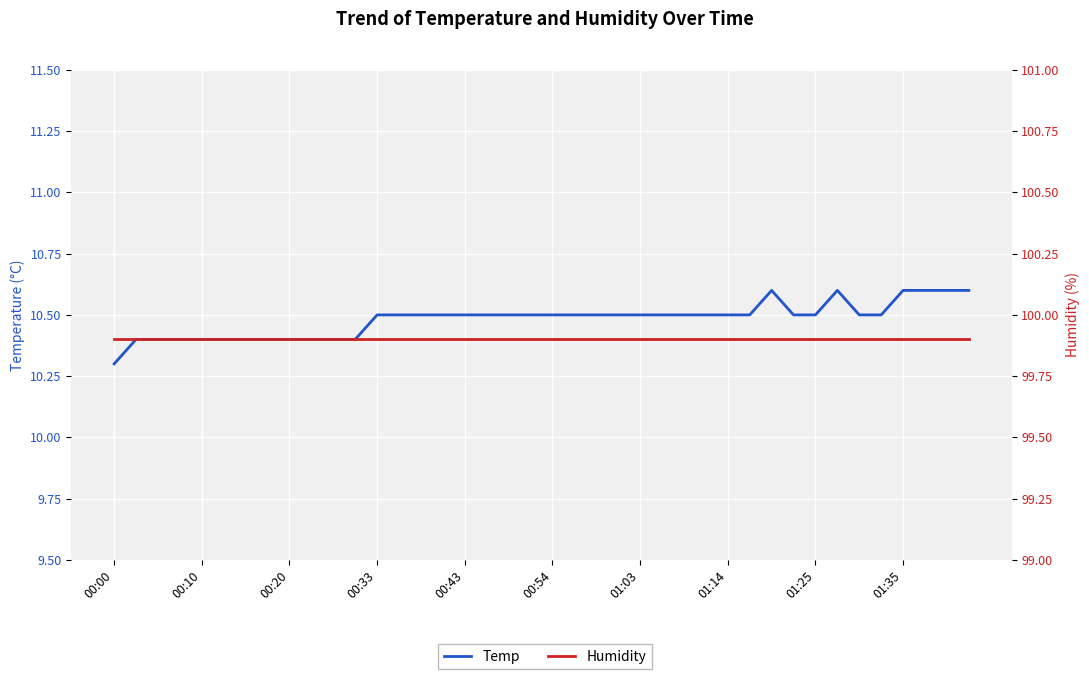

Is it true that Temp equals 10.6 at 37?

True